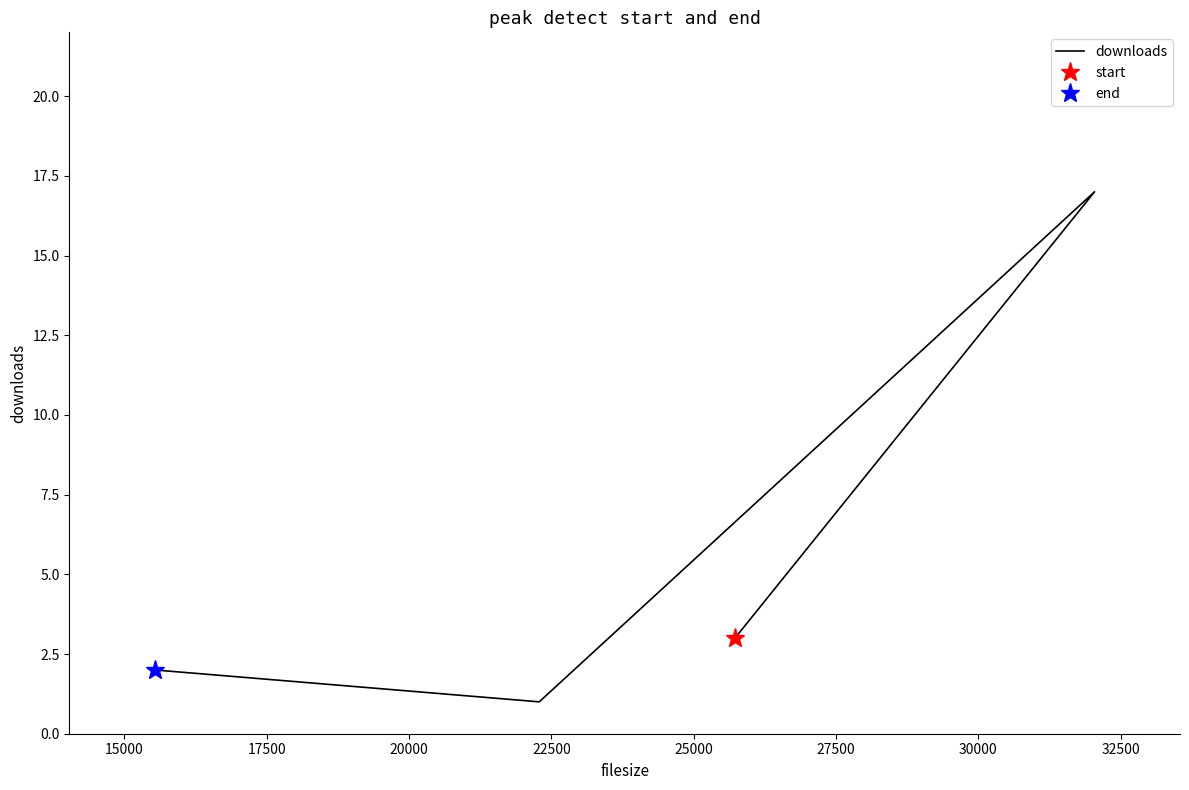

Does the chart have visible grid lines?

No